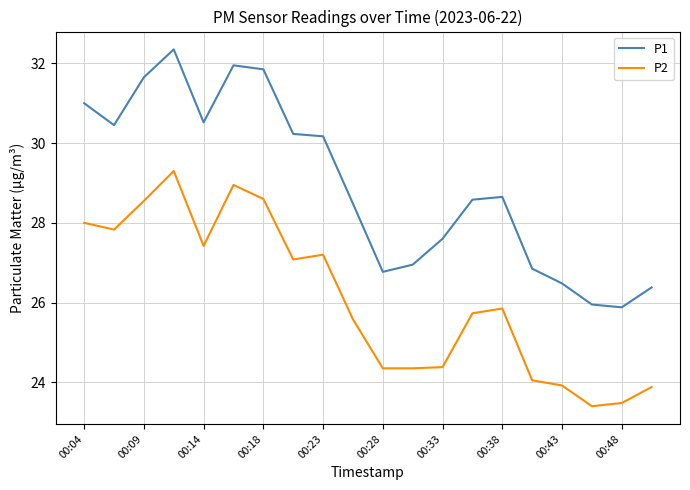

True or false: P2 and P1 intersect in this chart.

False